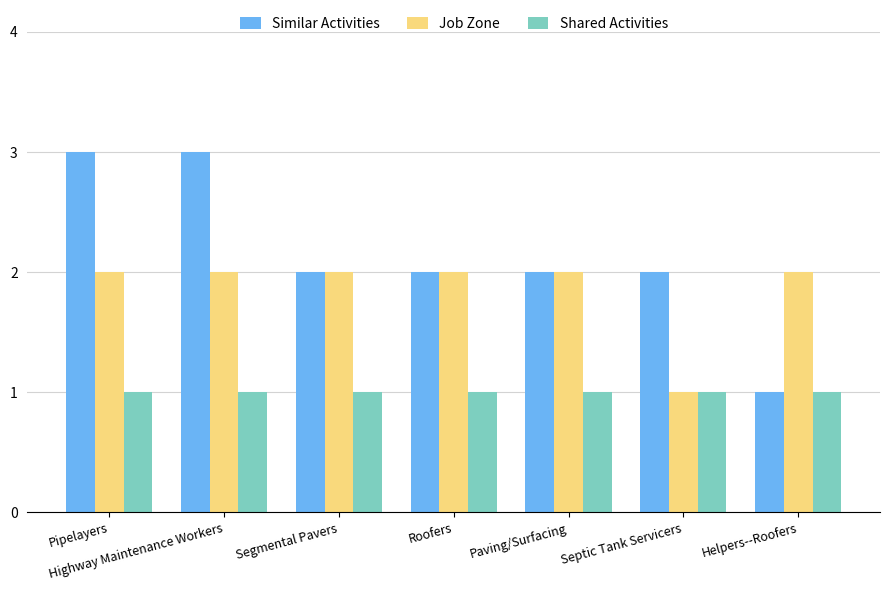

What is the sum of the Job Zone values at Paving/Surfacing and Highway Maintenance Workers?

4